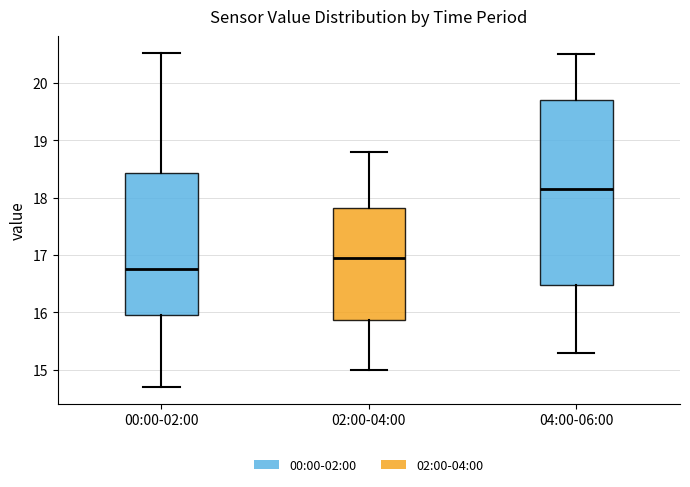

Reading left to right, transcribe this box plot: for each box, give where its median line is, the range the box spans, and where its two whiskers end, as read against the y-axis. The values are not printed on the chart, so give them approximately, as read against the axis.

00:00-02:00: median 16.8, box 16.0 to 18.4, whiskers 14.7 to 20.5
02:00-04:00: median 17.0, box 15.9 to 17.8, whiskers 15.0 to 18.8
04:00-06:00: median 18.2, box 16.5 to 19.7, whiskers 15.3 to 20.5